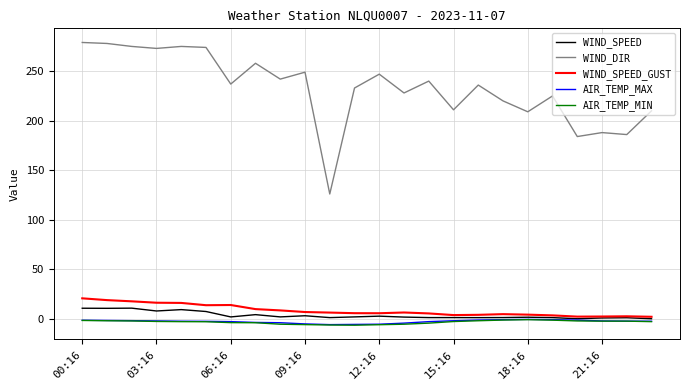

What is the minimum value for AIR_TEMP_MAX?

-5.9